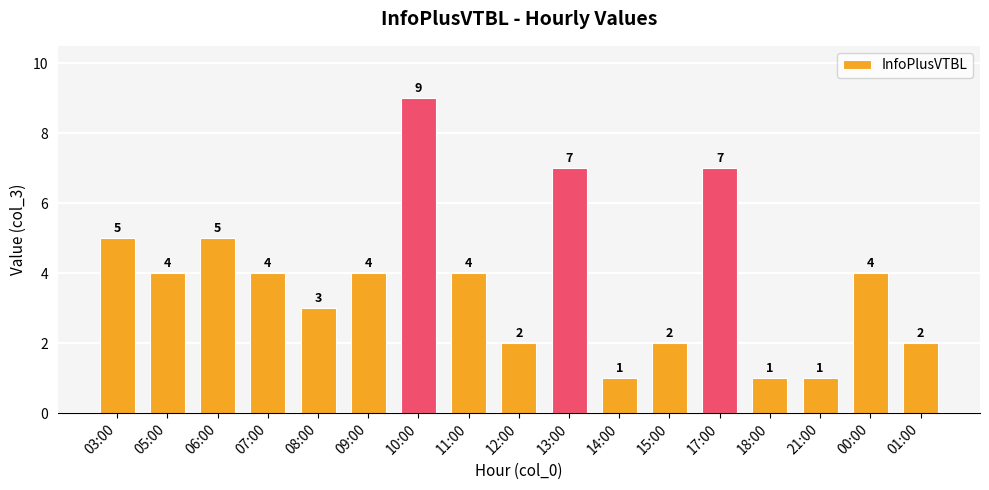

True or false: the data shows 7 at 17:00.

True